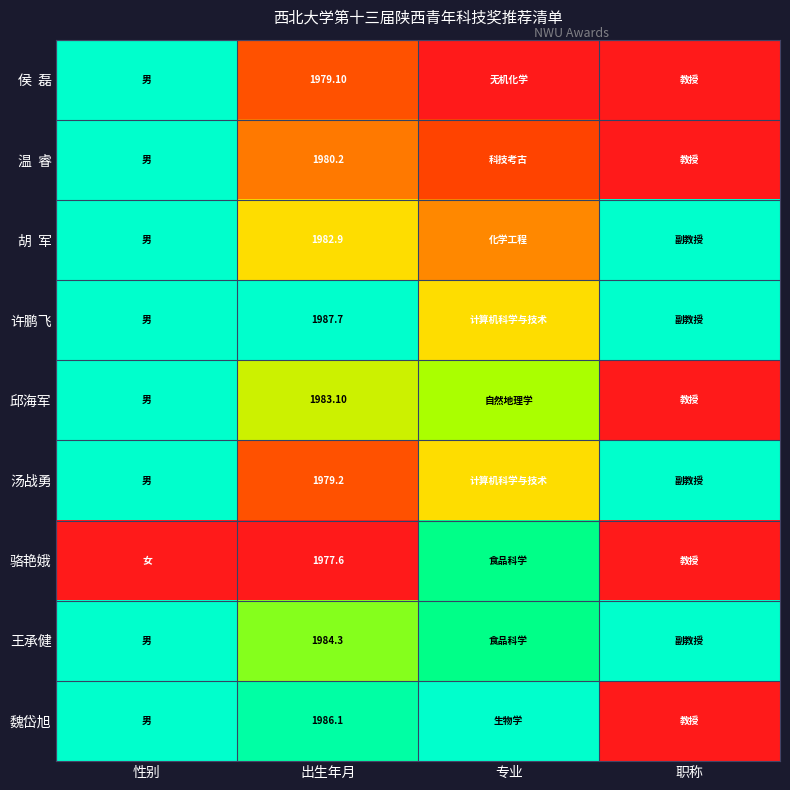

Rank the series by their maximum value, from highest to lowest.

侯 磊, 温 睿, 胡 军, 许鹏飞, 邱海军, 汤战勇, 王承健, 魏岱旭, 骆艳娥